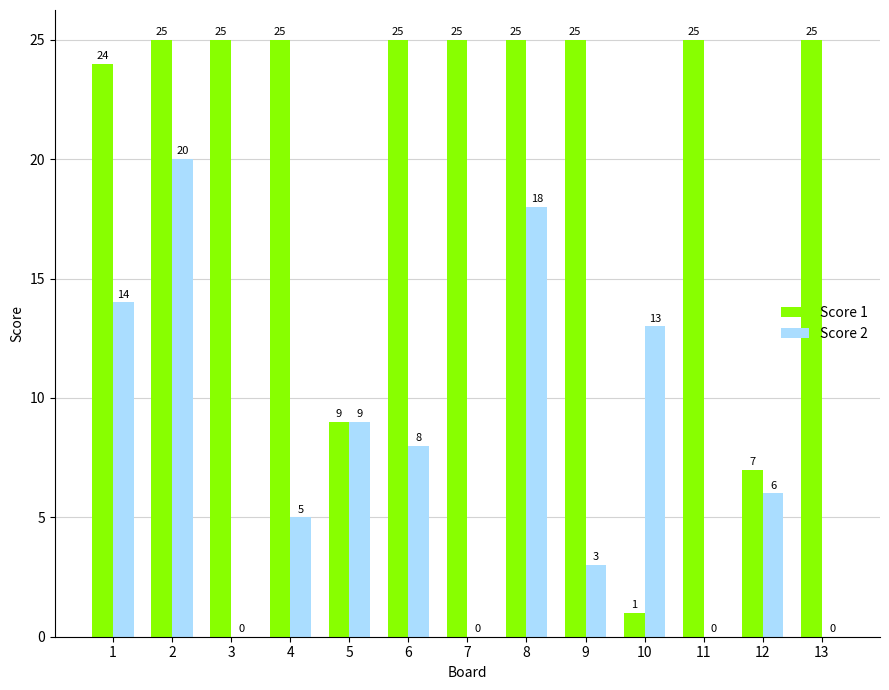

Reading left to right, list all the values displayed in this chart.

Score 1: 24	25	25	25	9	25	25	25	25	1	25	7	25
Score 2: 14	20	0	5	9	8	0	18	3	13	0	6	0